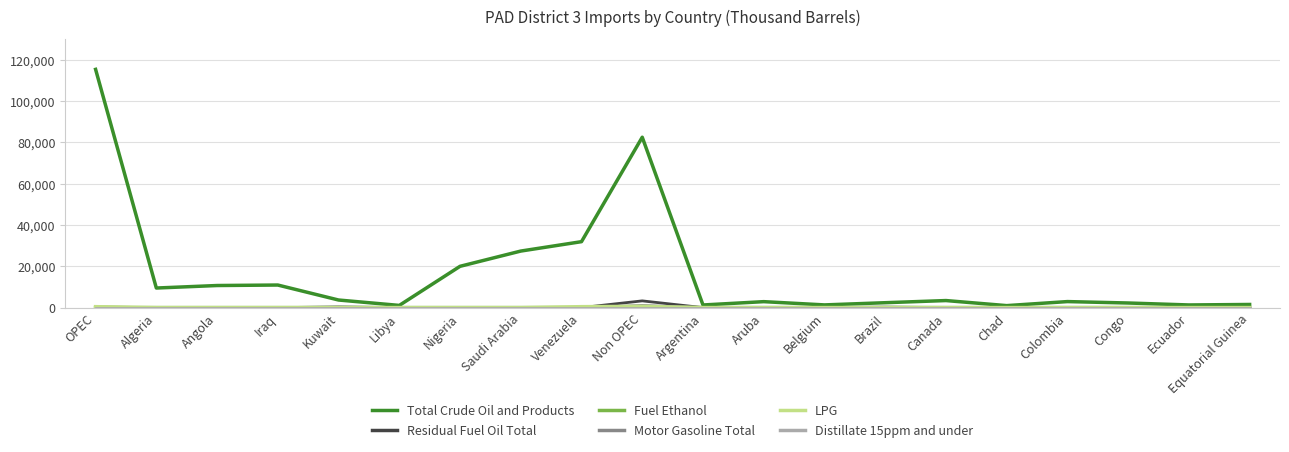

Which series changed the most between Non OPEC and Brazil?

Total Crude Oil and Products